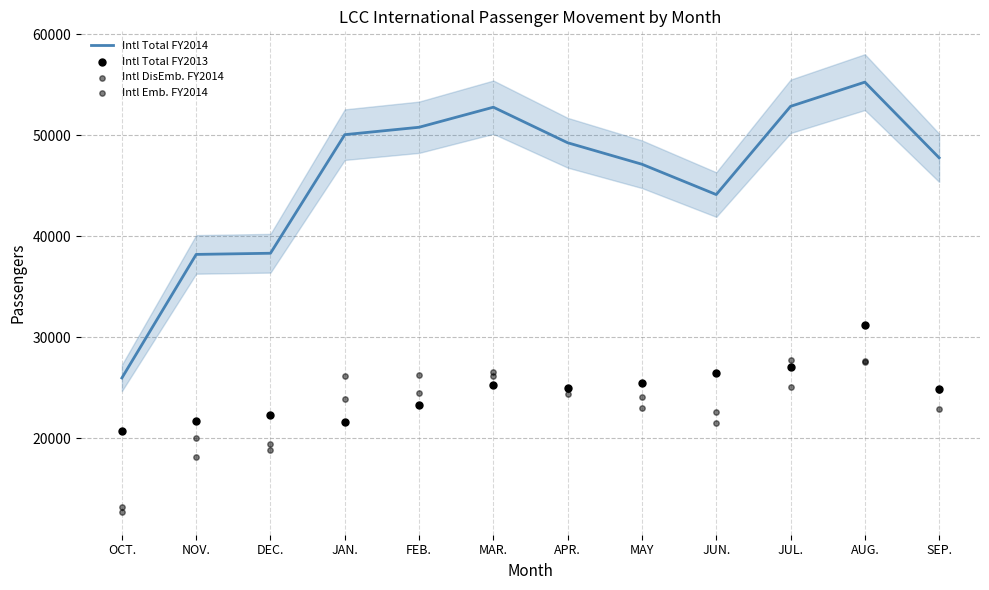

Which series has the largest total across all categories?

Intl Total FY2014